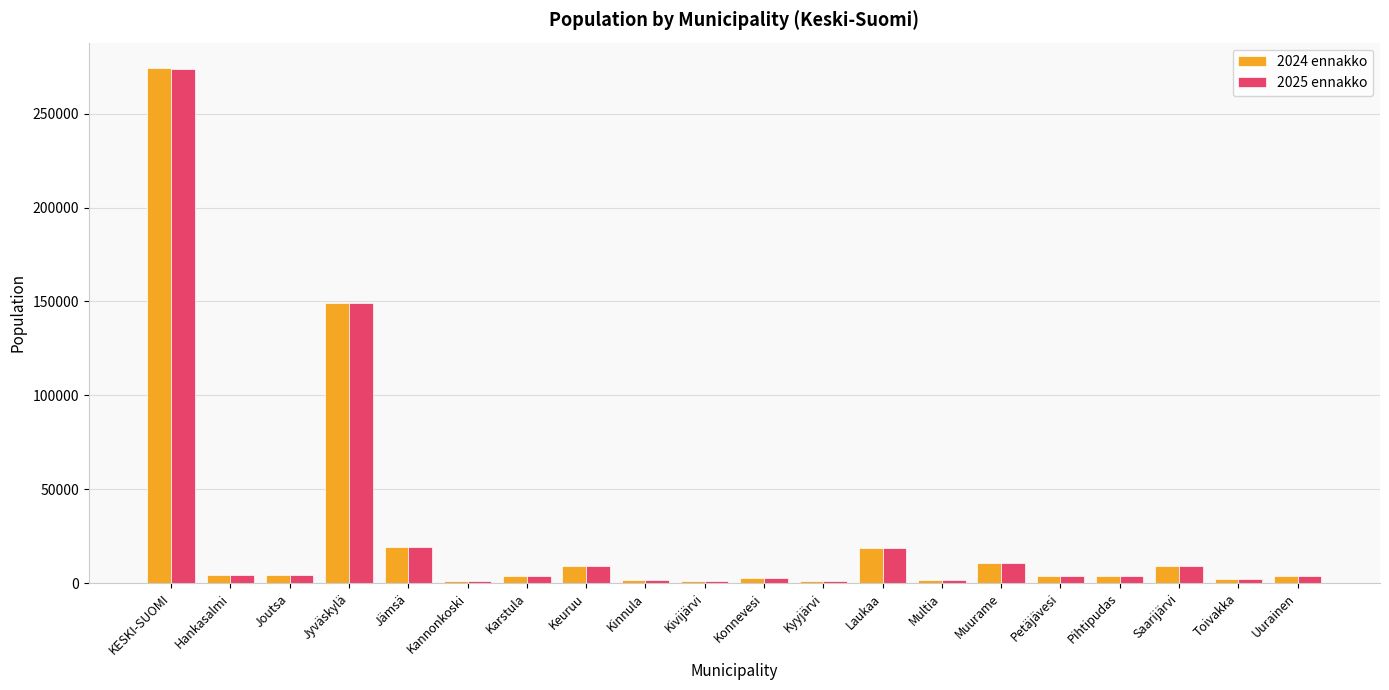

At which label does 2025 ennakko reach its peak?

KESKI-SUOMI